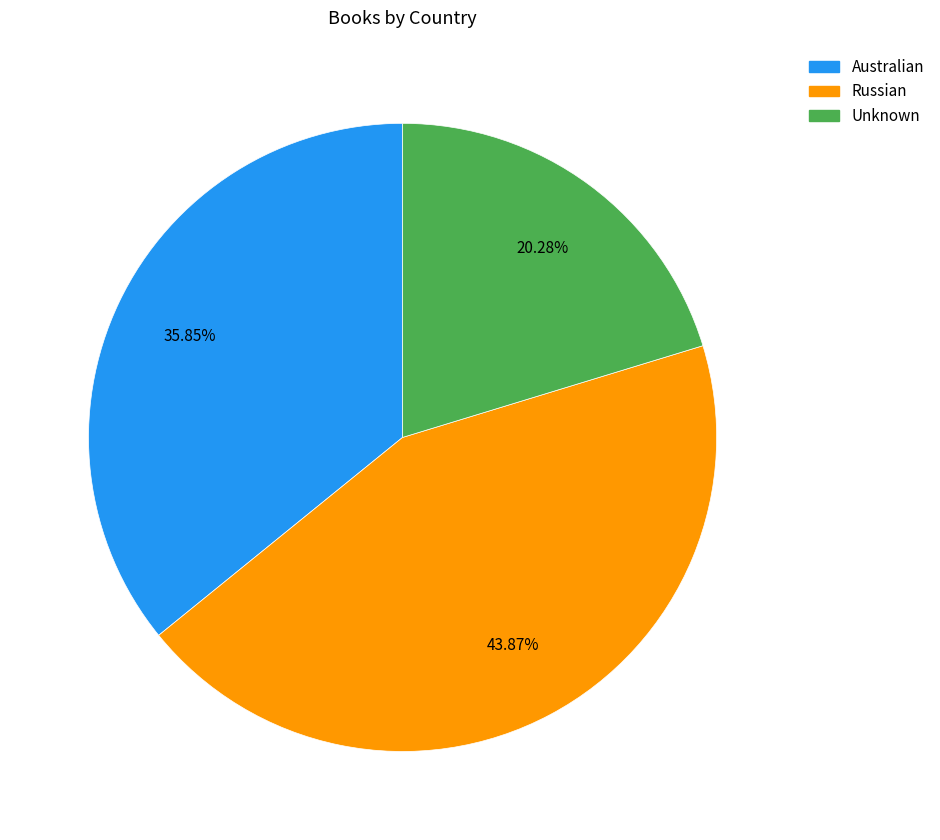

To the nearest percent, what is the difference between the largest and smallest slice percentages?

24%